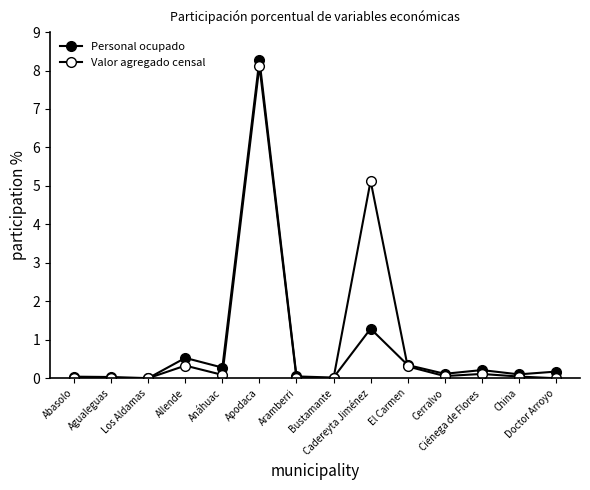

Between El Carmen and Allende, which is larger?

Allende